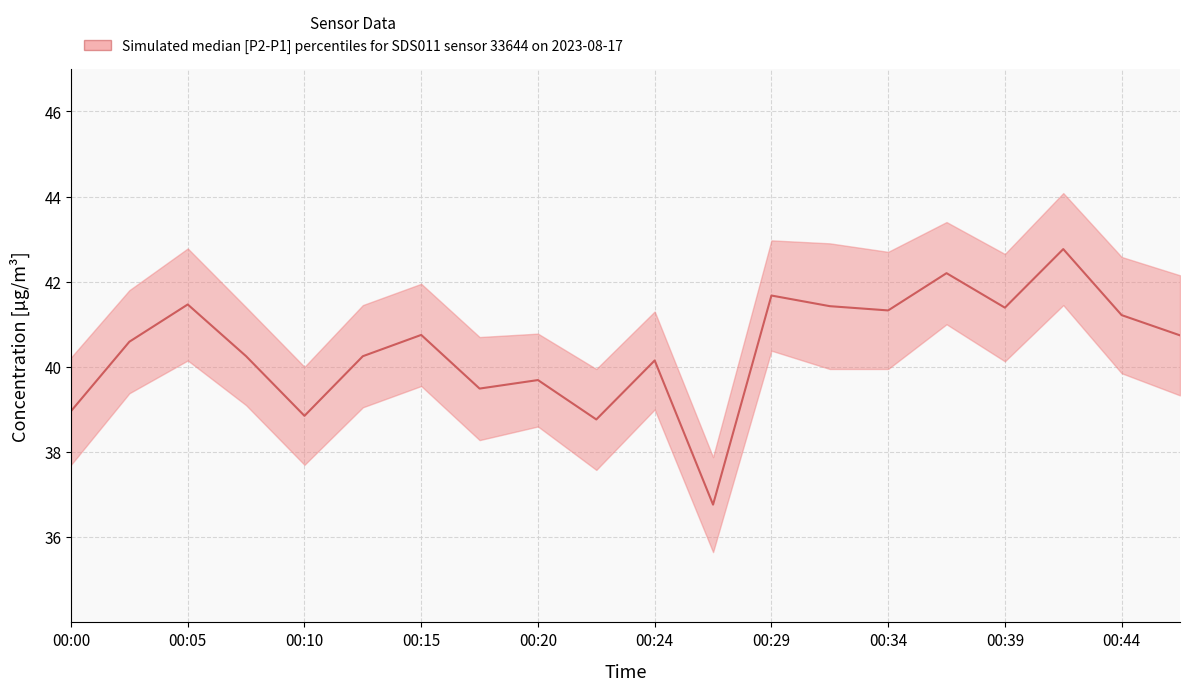

True or false: the data shows 54.8 at 00:29.

False